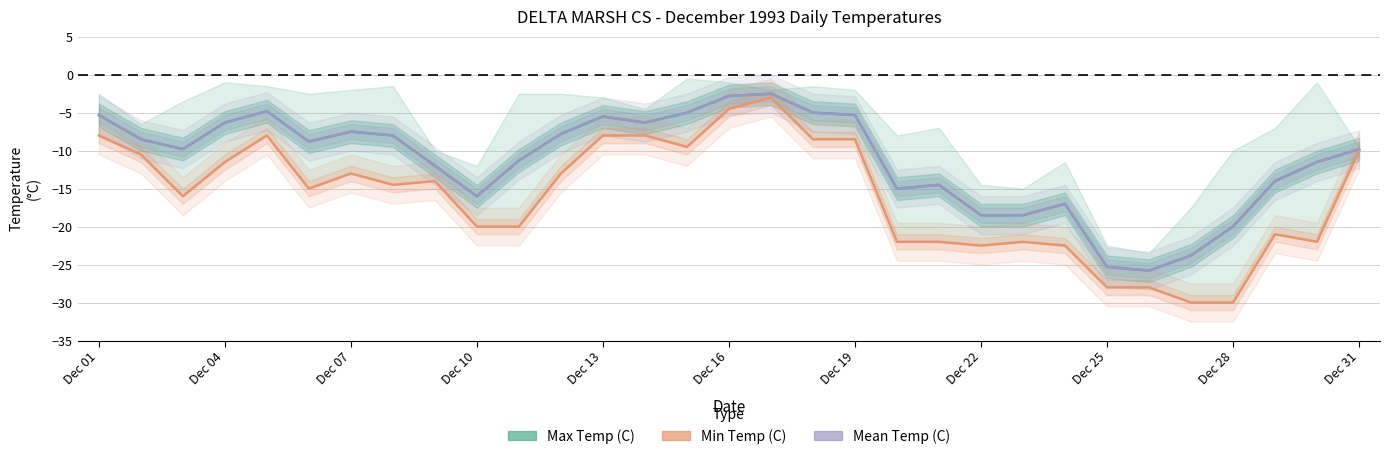

What is the difference between the second highest and second lowest values in the Max Temp (C) series?

22.5